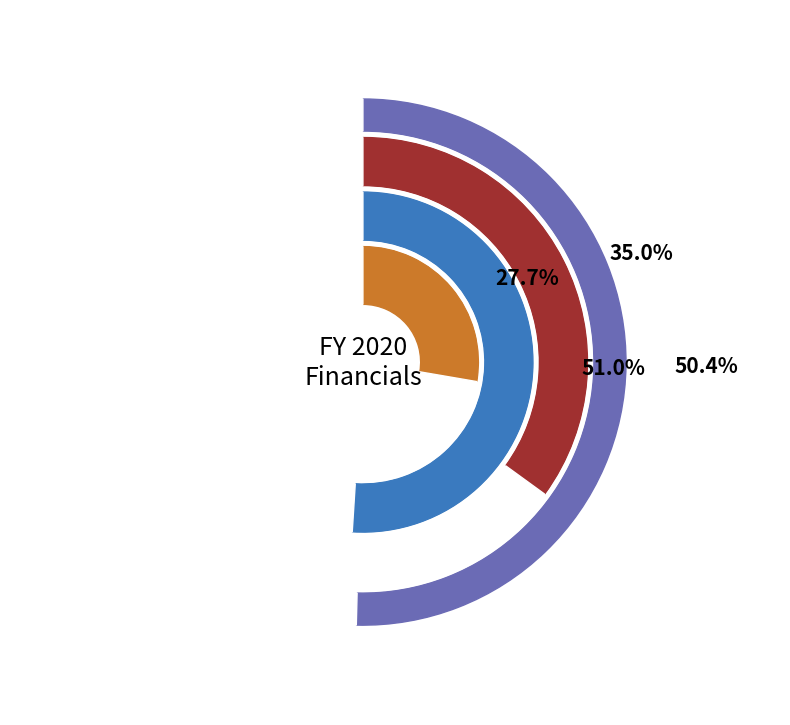

Is it true that Cash flow per share (USD) is 1% of the pie?

False